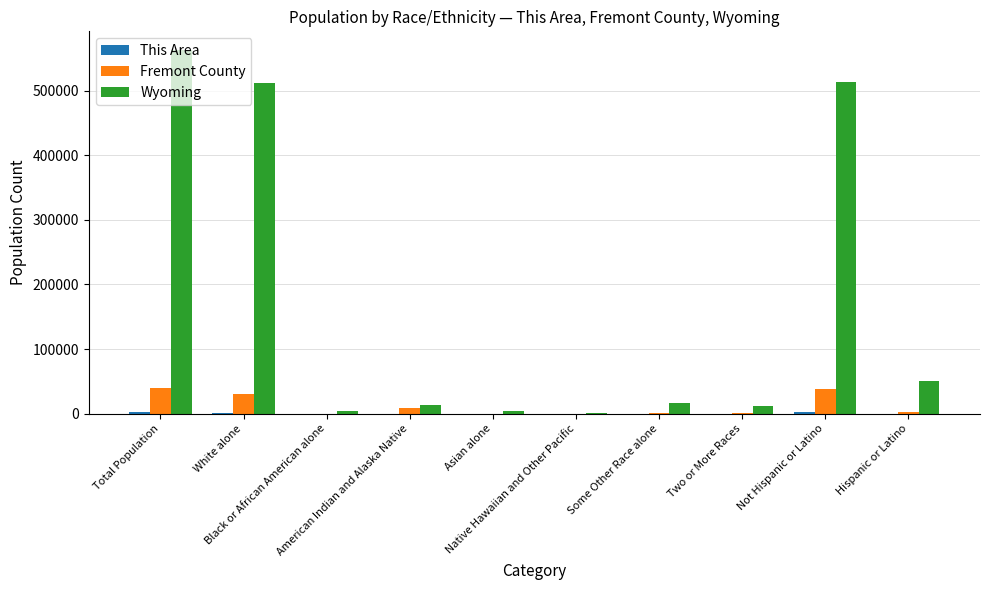

How many categories are shown in the chart?

10